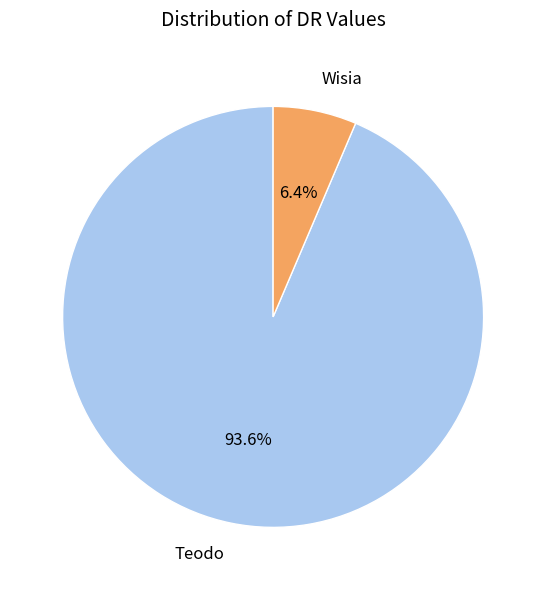

To the nearest percent, what is the average slice percentage?

50%